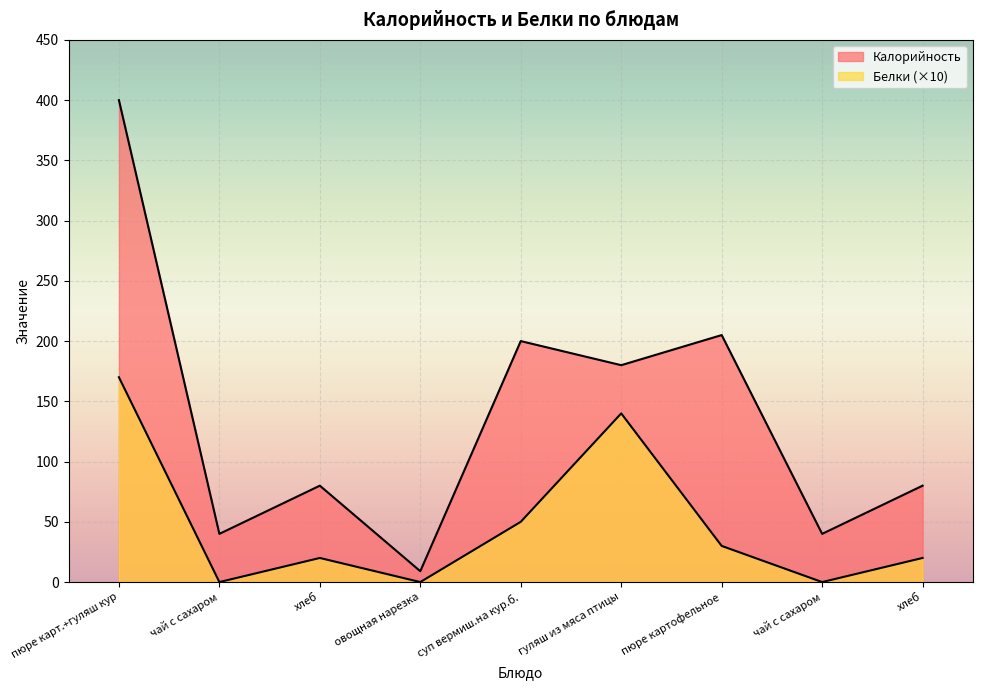

Reading right to left, what are all the values shown in this chart?

Калорийность: хлеб=80	чай с сахаром=40	пюре картофельное=205	гуляш из мяса птицы=180	суп вермиш.на кур.б.=200	овощная нарезка=9	хлеб=80	чай с сахаром=40	пюре карт.+гуляш кур=400
Белки: хлеб=20	чай с сахаром=0	пюре картофельное=30	гуляш из мяса птицы=140	суп вермиш.на кур.б.=50	овощная нарезка=0	хлеб=20	чай с сахаром=0	пюре карт.+гуляш кур=170